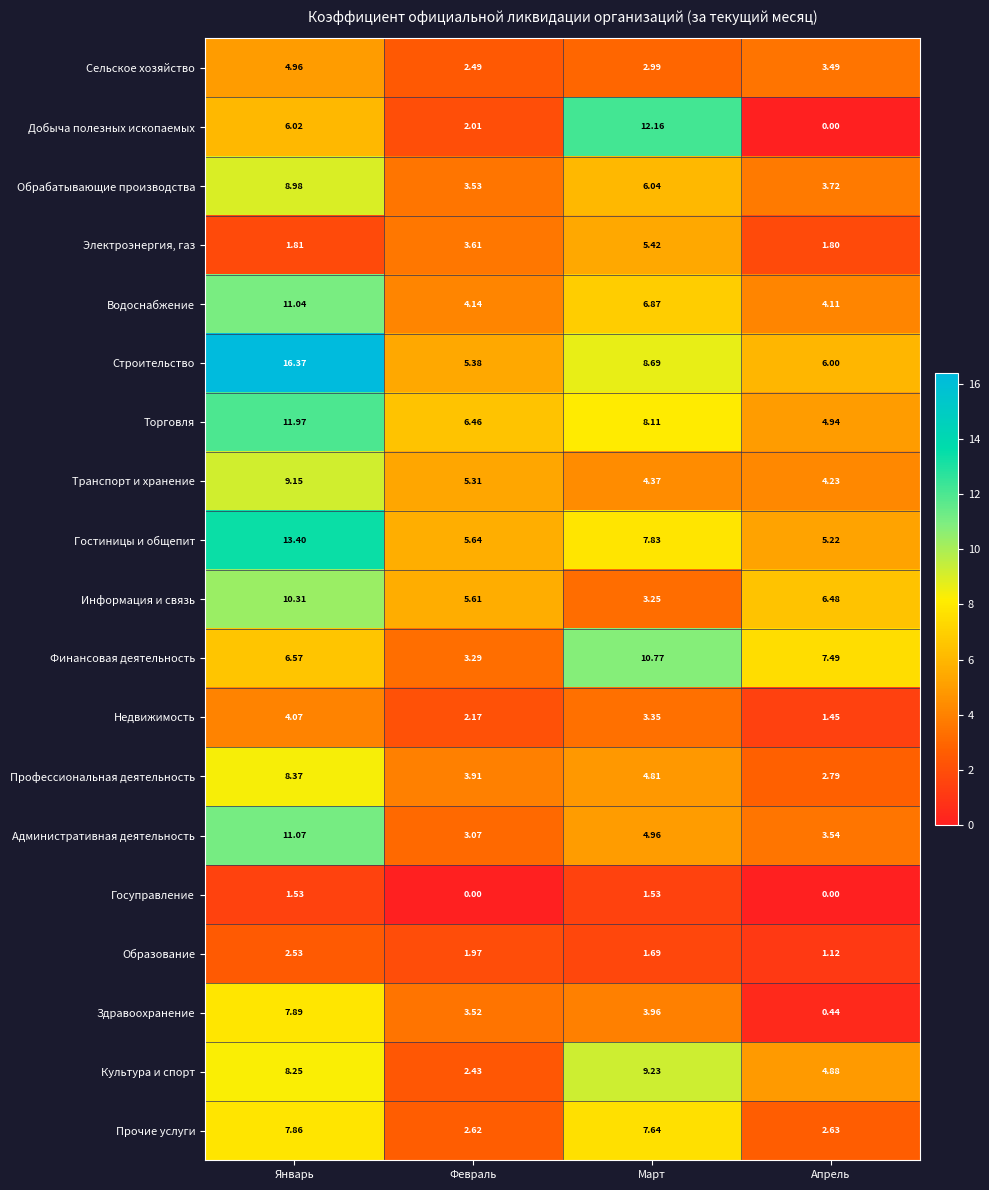

List the series in order of their peak value, lowest first.

Госуправление, Образование, Недвижимость, Сельское хозяйство, Электроэнергия, газ, Прочие услуги, Здравоохранение, Профессиональная деятельность, Обрабатывающие производства, Транспорт и хранение, Культура и спорт, Информация и связь, Финансовая деятельность, Водоснабжение, Административная деятельность, Торговля, Добыча полезных ископаемых, Гостиницы и общепит, Строительство